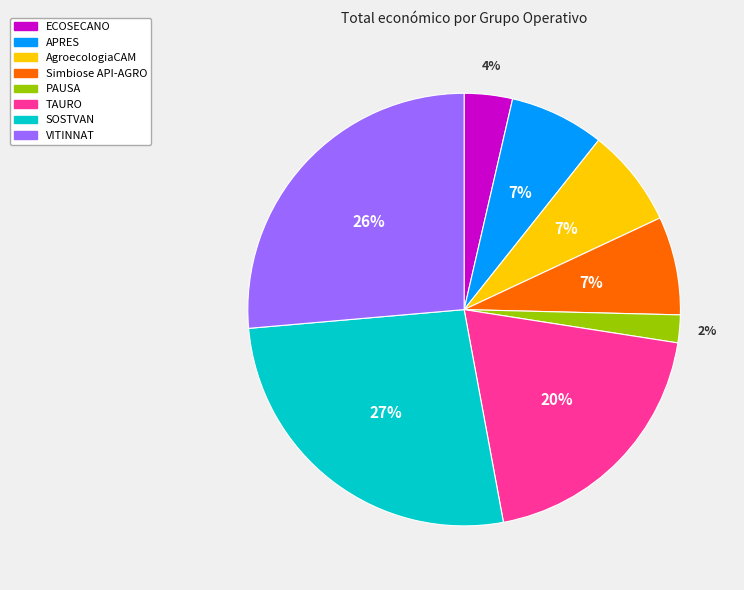

How many slices are in this pie chart?

8